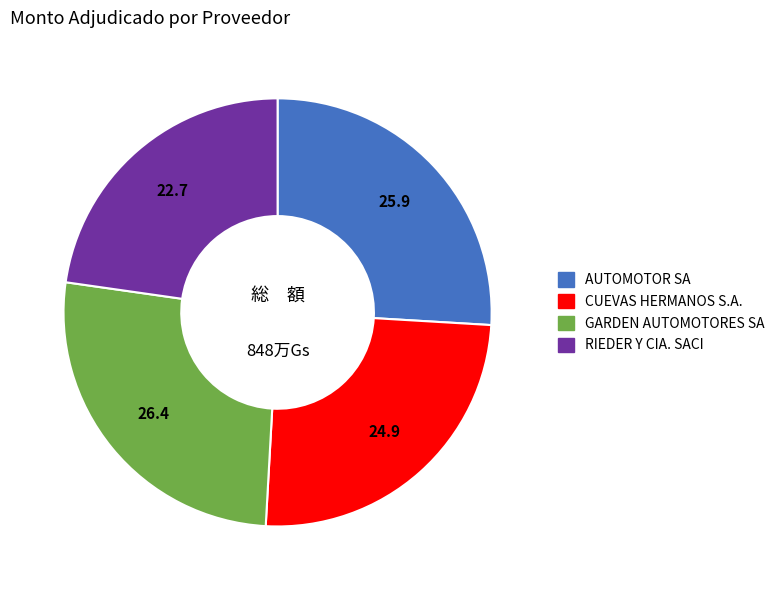

Is it true that AUTOMOTOR SA is 14% of the pie?

False